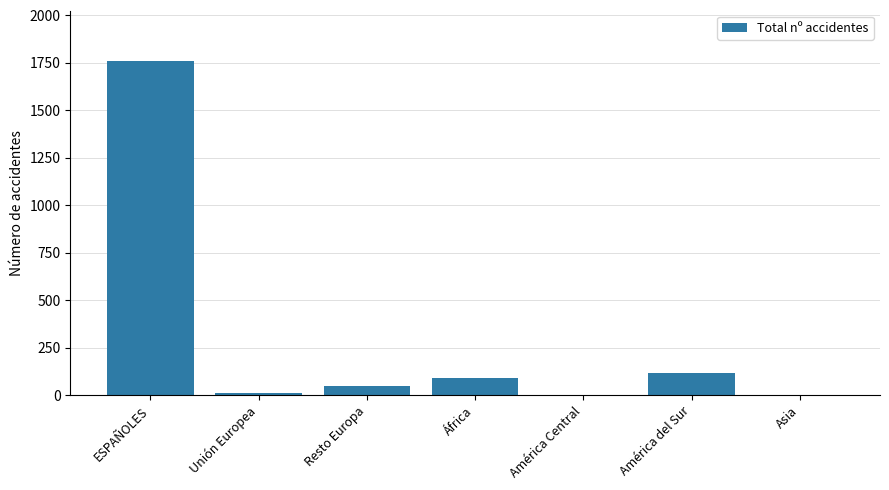

True or false: the data shows 119 at América del Sur.

True